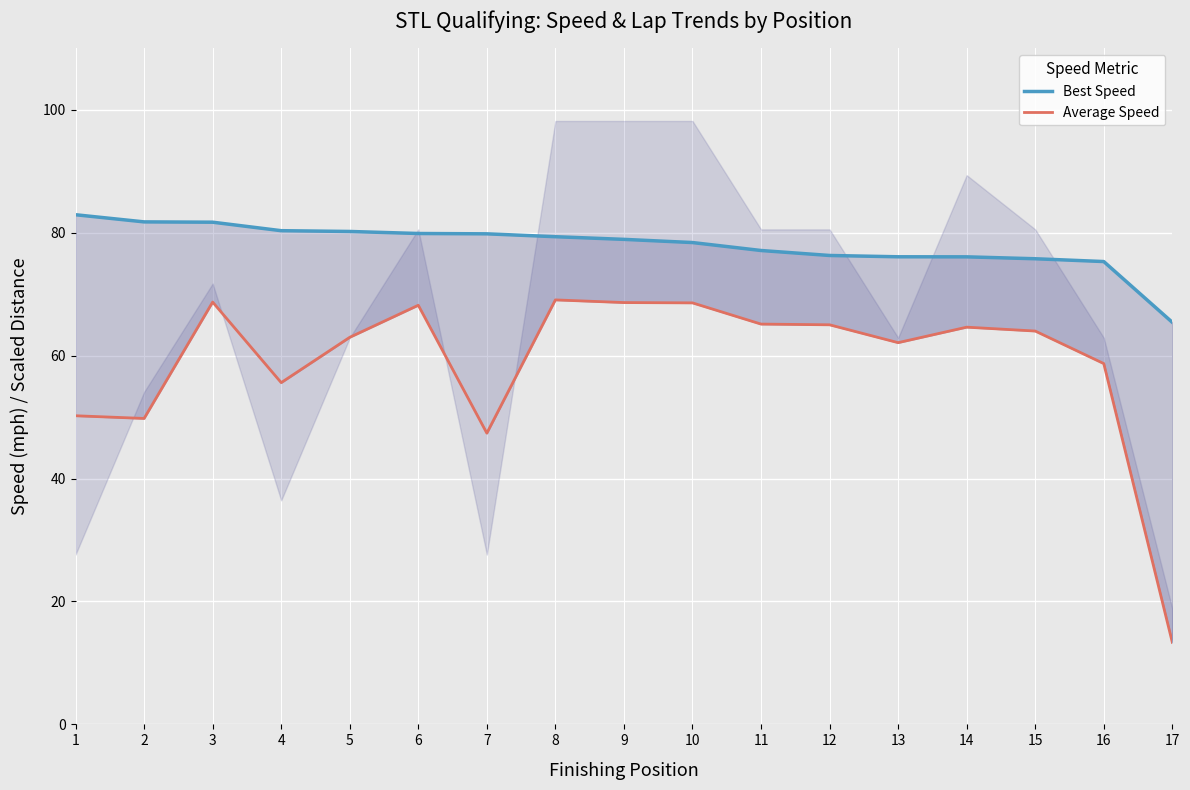

Rank the series by their average value, from lowest to highest.

Average Speed, Best Speed